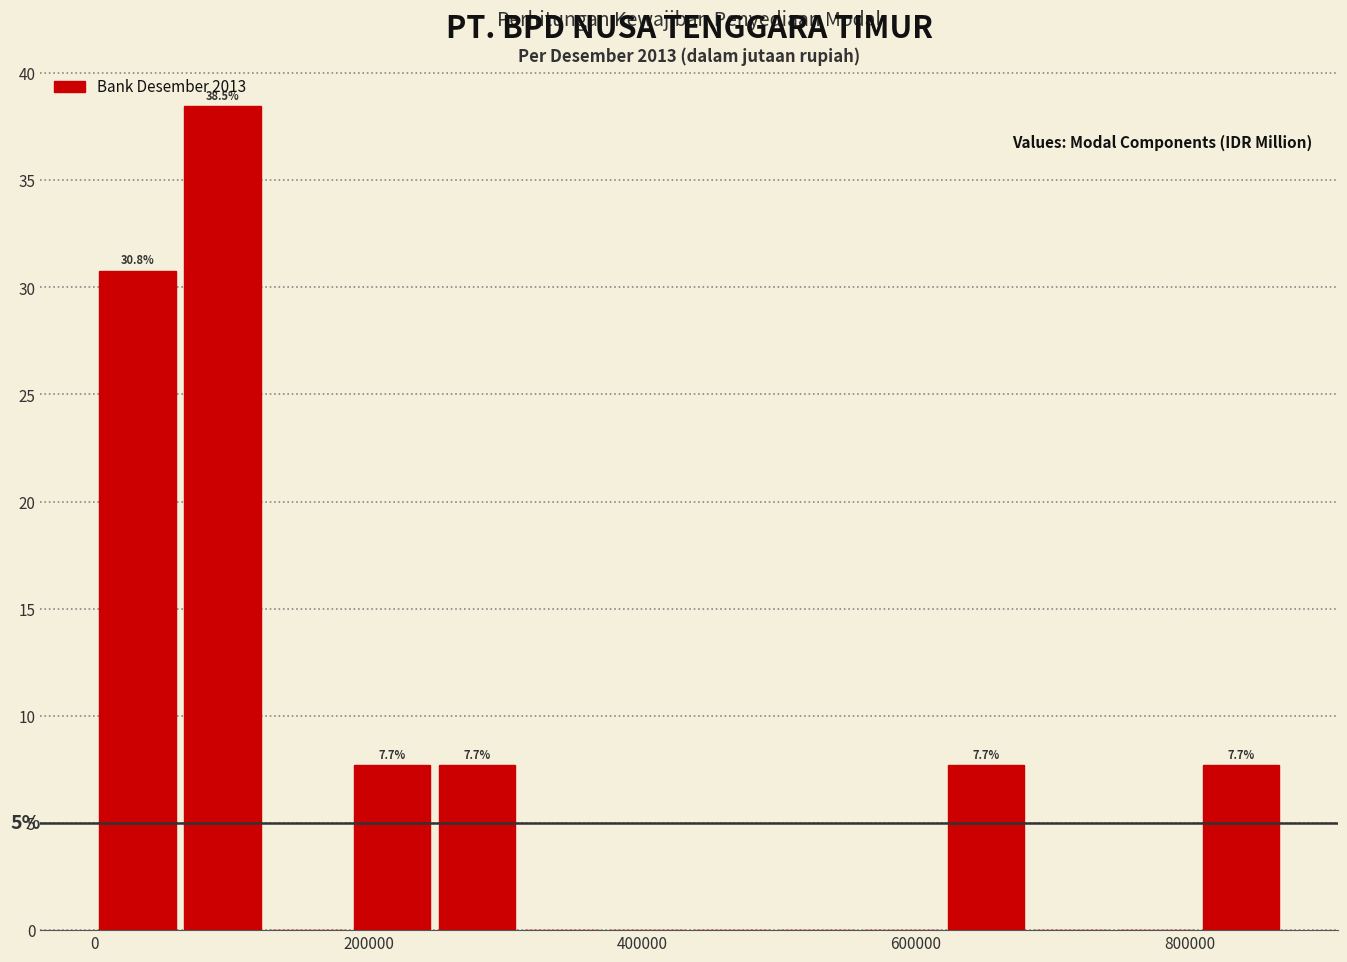

Around what value on the x-axis is the tallest bar? Give the approximate position of its centre, as read against the axis.

100000